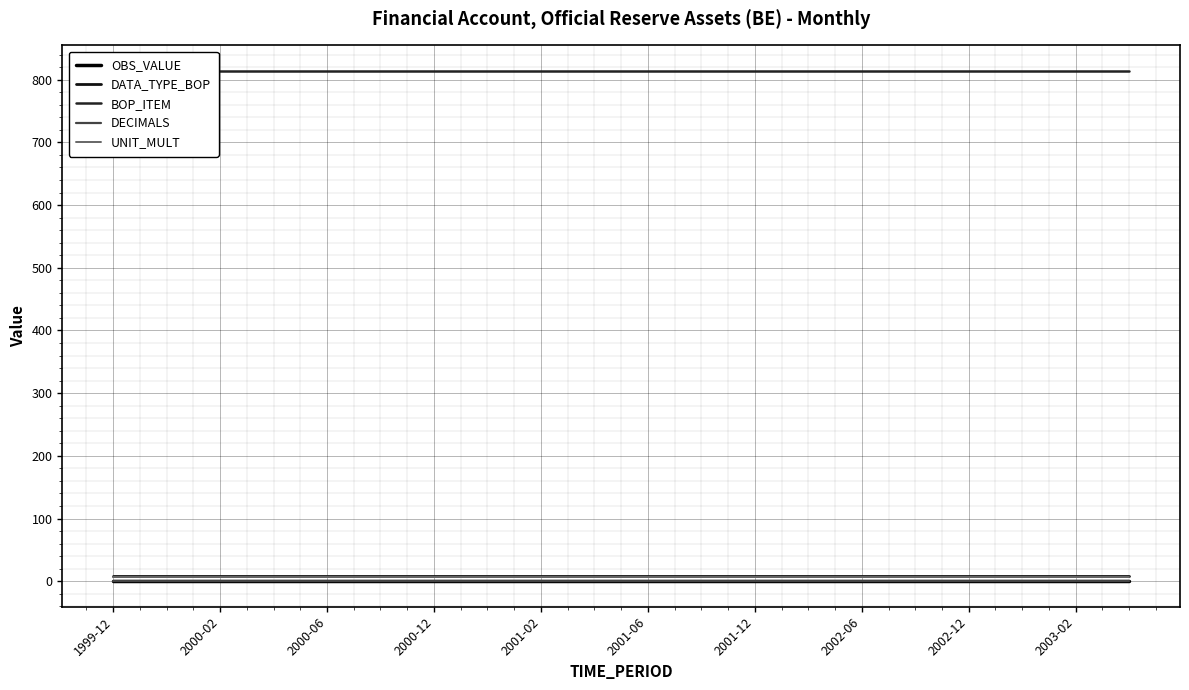

Which series changed the most between 2000-12 and 16?

OBS_VALUE